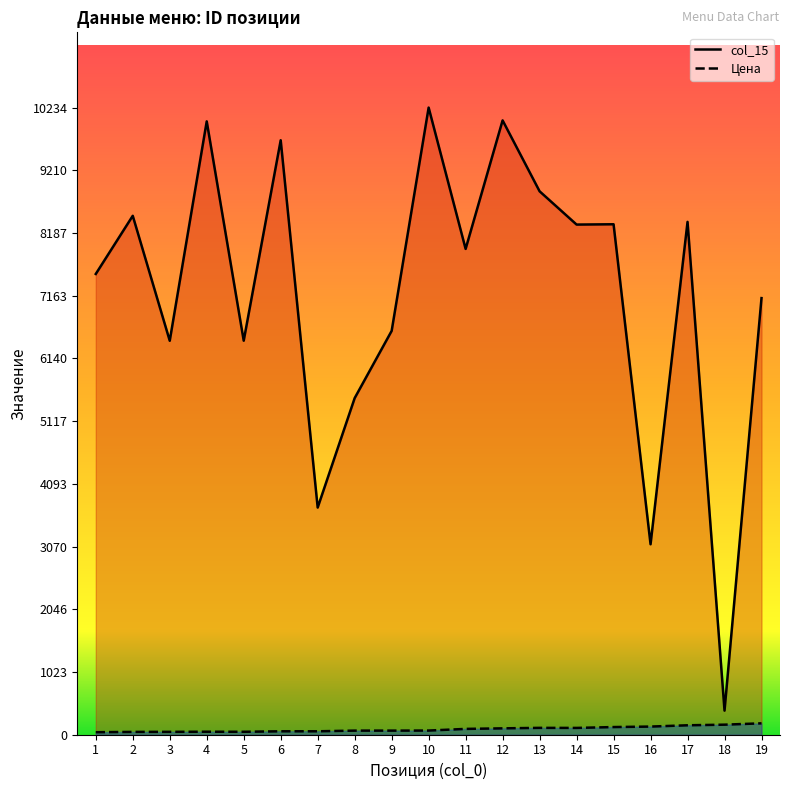

Does the chart have visible grid lines?

No